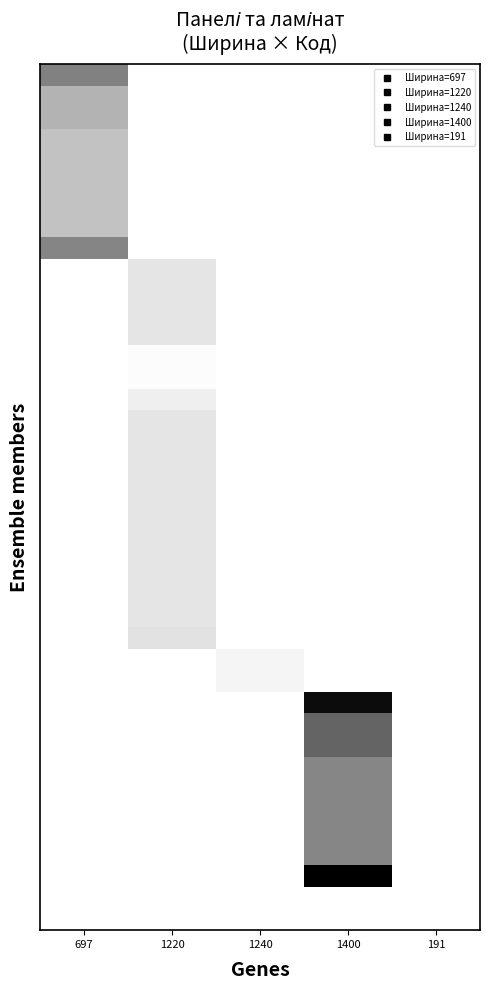

At how many categories does at least one series exceed 43737?

1